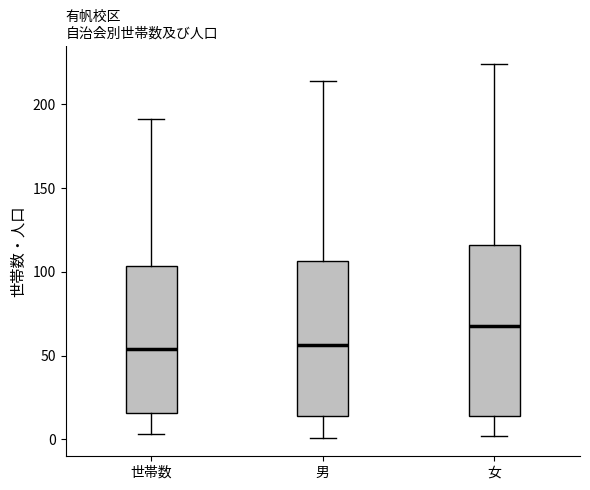

Comparing the boxes themselves (not the whiskers), which one is the tallest?

女